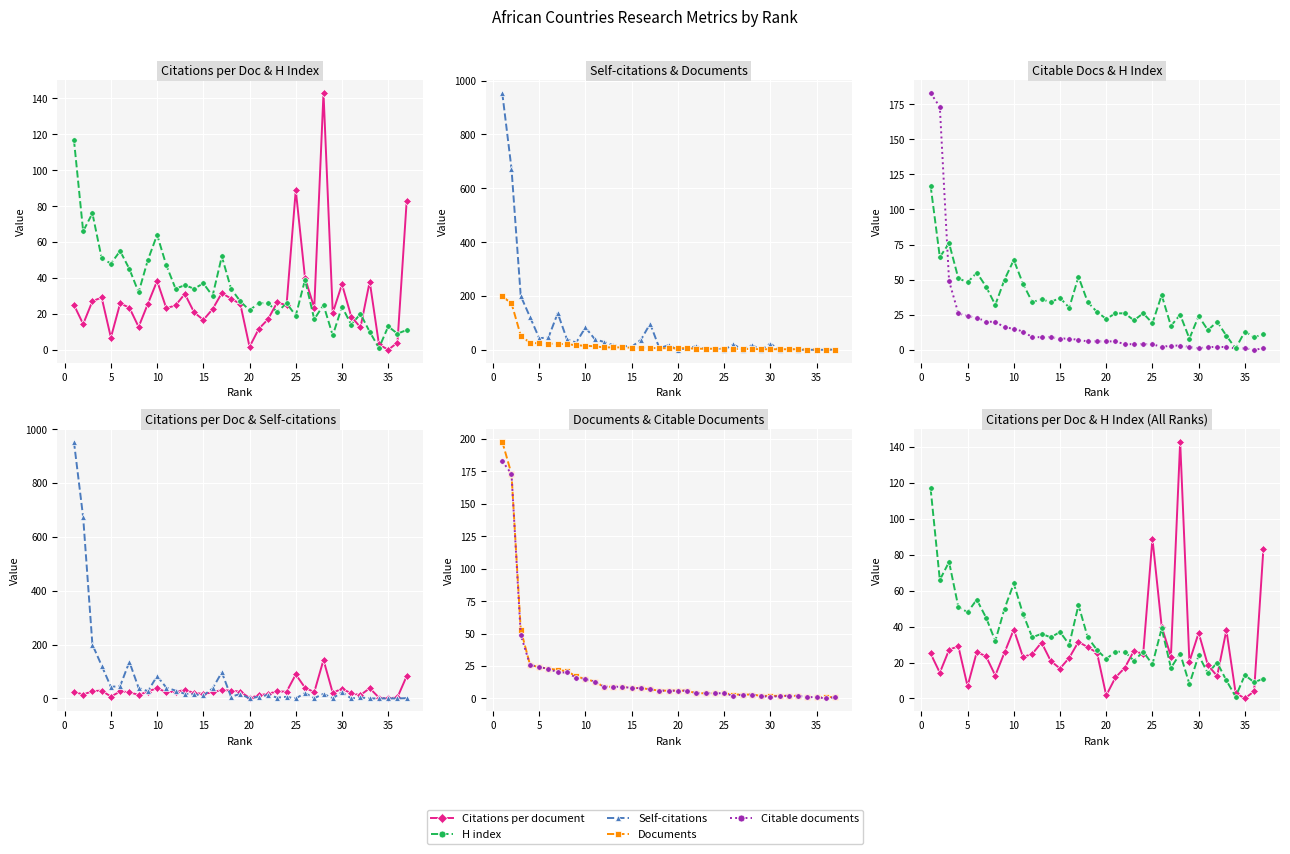

What is the difference between the maximum and minimum values in the Documents series?

197.0